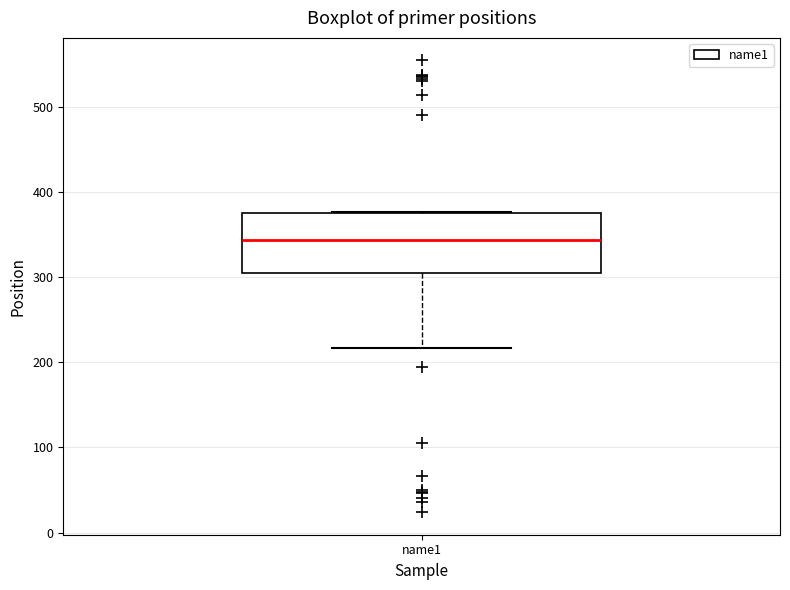

Transcribe this box plot: give where the median line is, the range the box spans, and where the two whiskers end, as read against the y-axis. The values are not printed on the chart, so give them approximately, as read against the axis.

median 340, box 310 to 380, whiskers 220 to 380